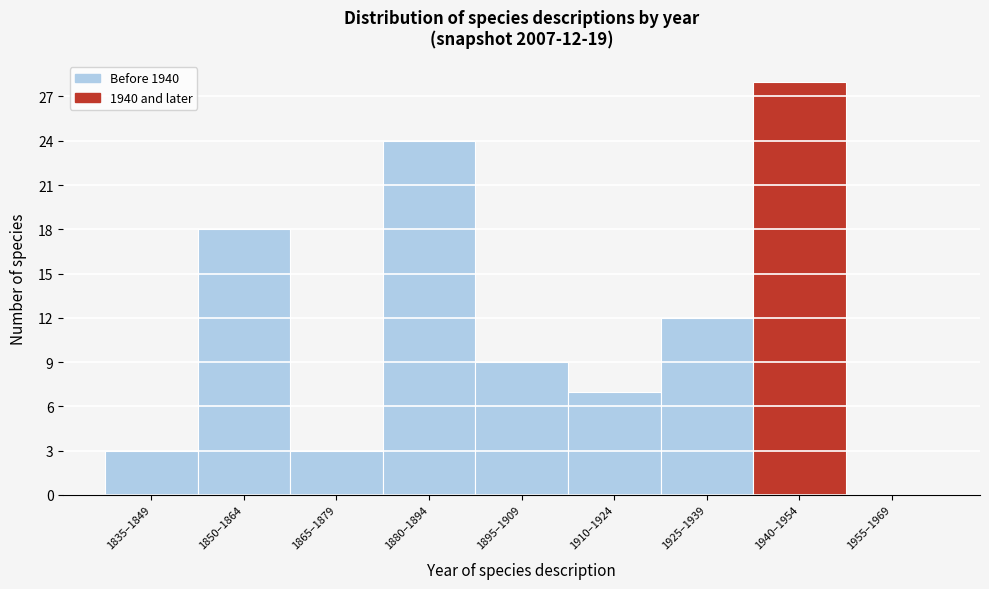

Reading left to right, extract all data points from this chart.

1835–1849=3	1850–1864=18	1865–1879=3	1880–1894=24	1895–1909=9	1910–1924=7	1925–1939=12	1940–1954=28	1955–1969=0